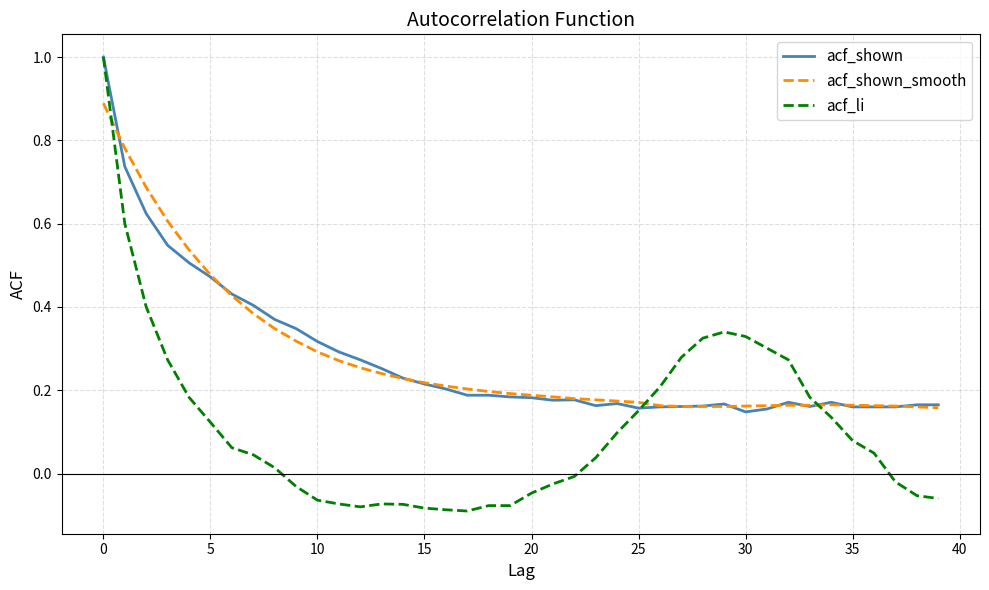

What is the maximum value for acf_shown_smooth?

0.9